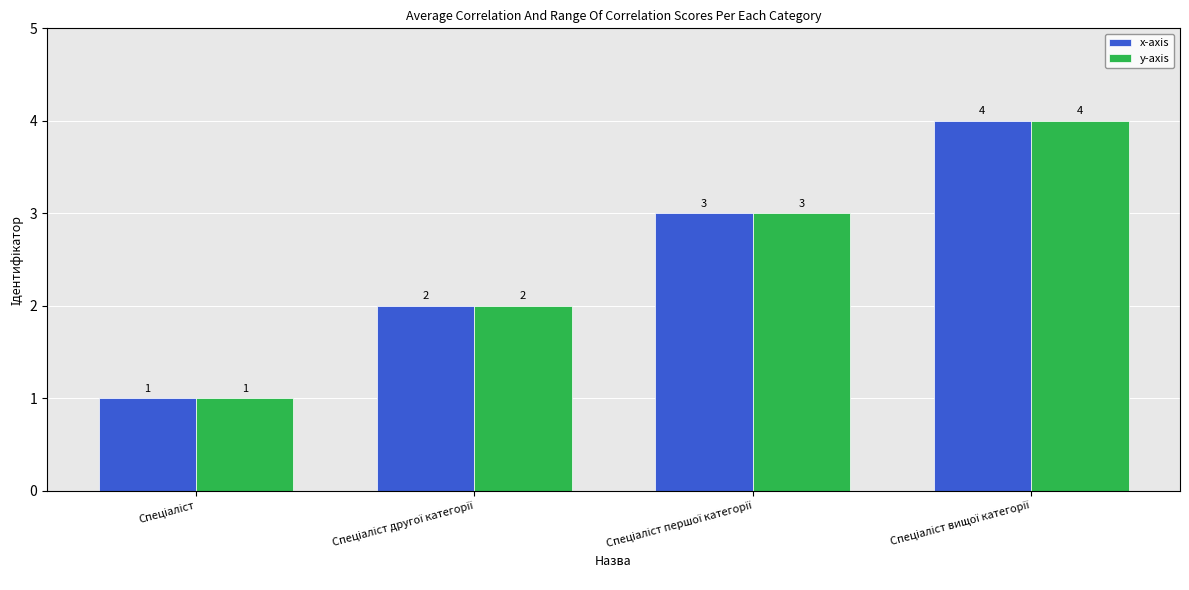

Count the x-axis values in the range 2 to 4.

3